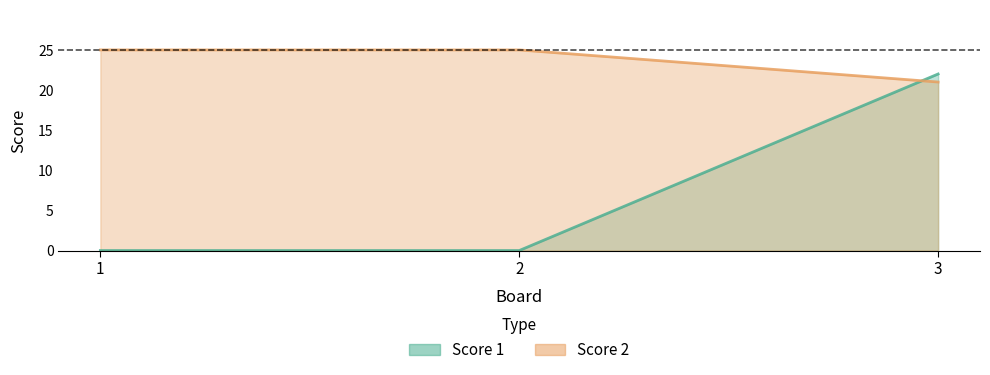

Reading right to left, extract all data points from this chart.

Score 1: 3=22	2=0	1=0
Score 2: 3=21	2=25	1=25